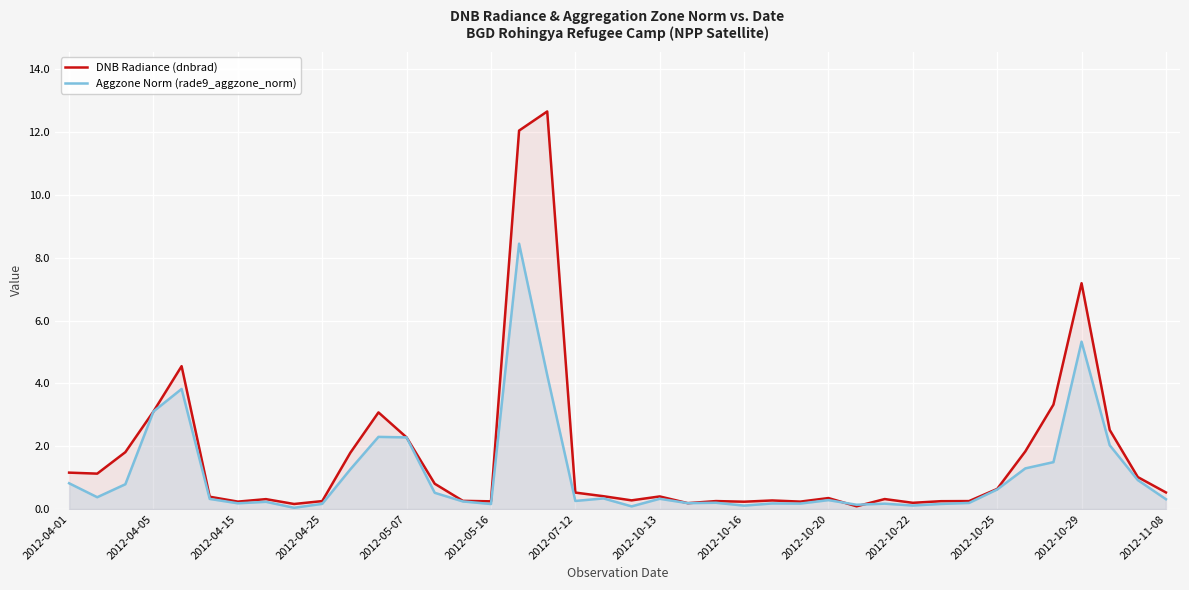

Which series has the widest spread of values?

DNB Radiance (dnbrad)